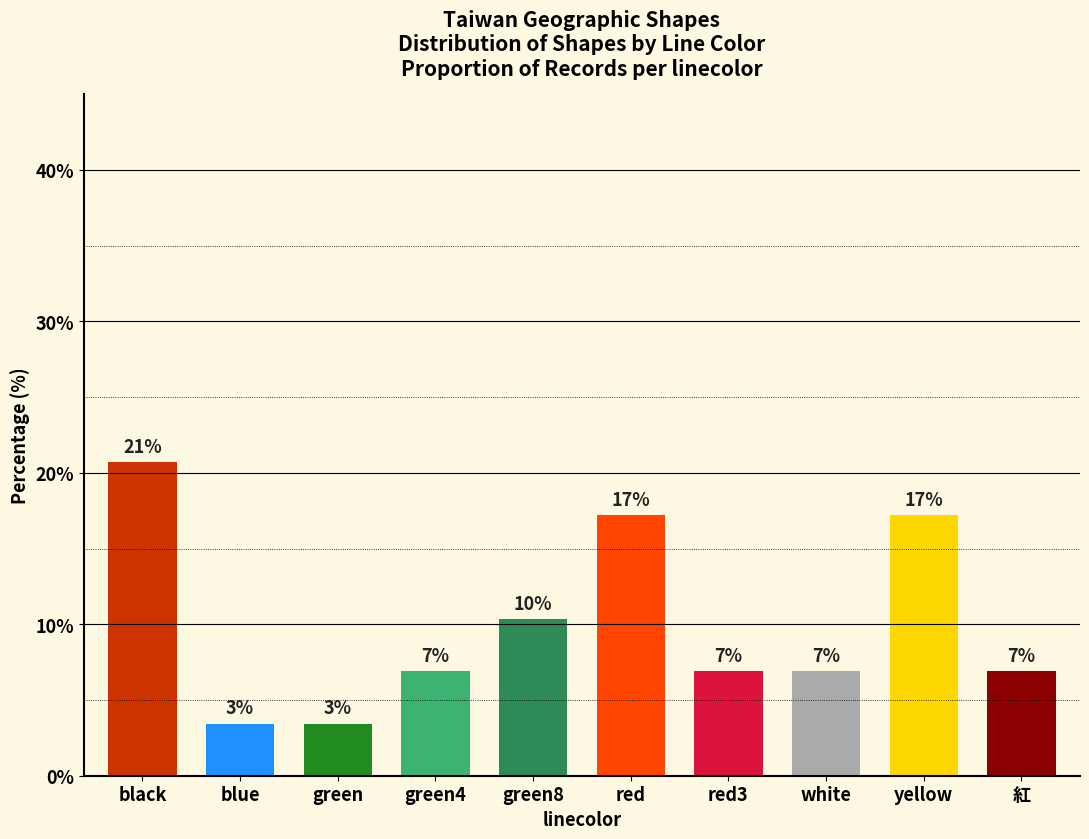

Which has a higher value, green or red?

red